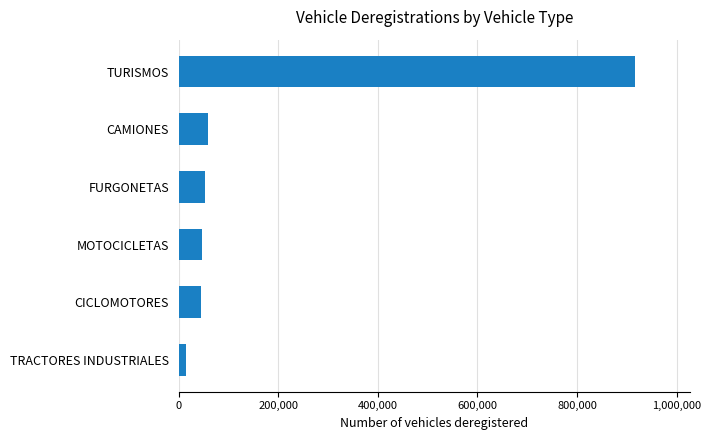

Read the value at FURGONETAS, to the nearest 50.

53300